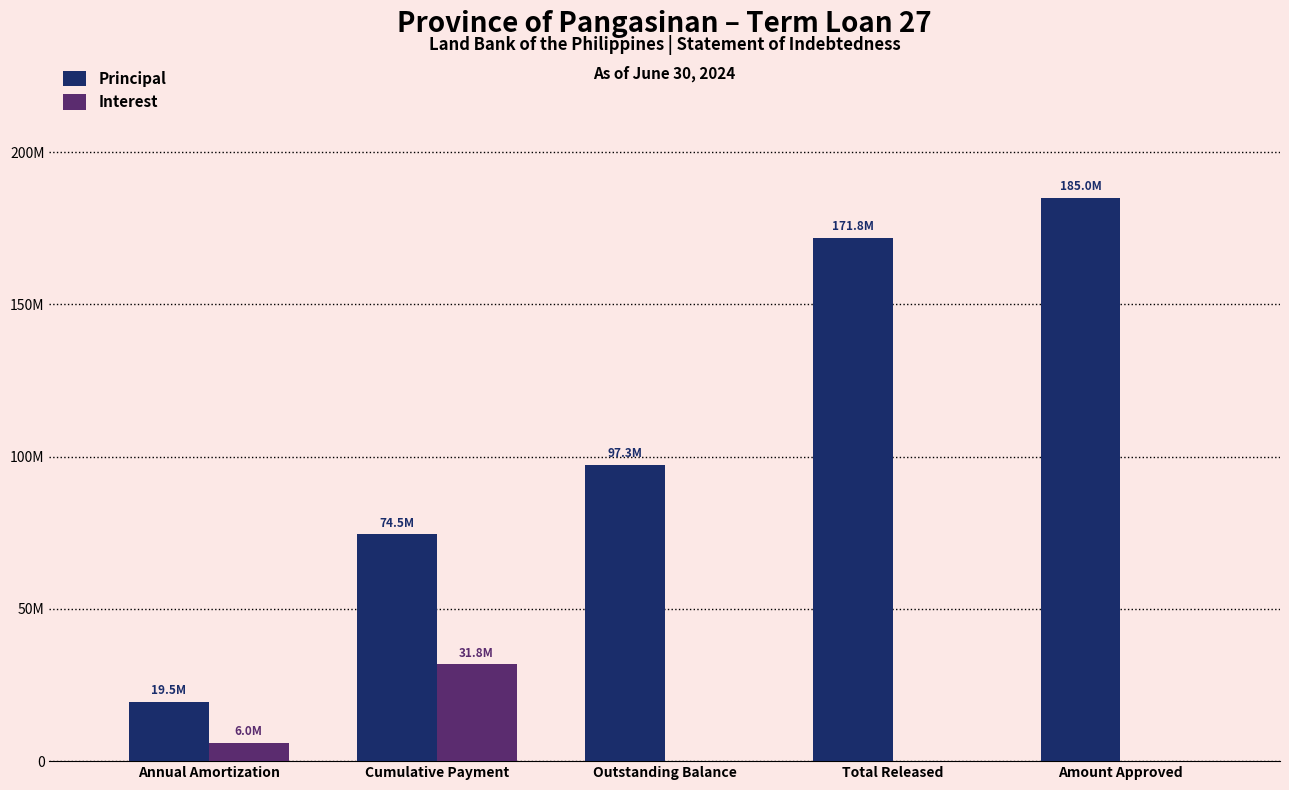

At which category does the chart reach its peak across all series?

Amount Approved